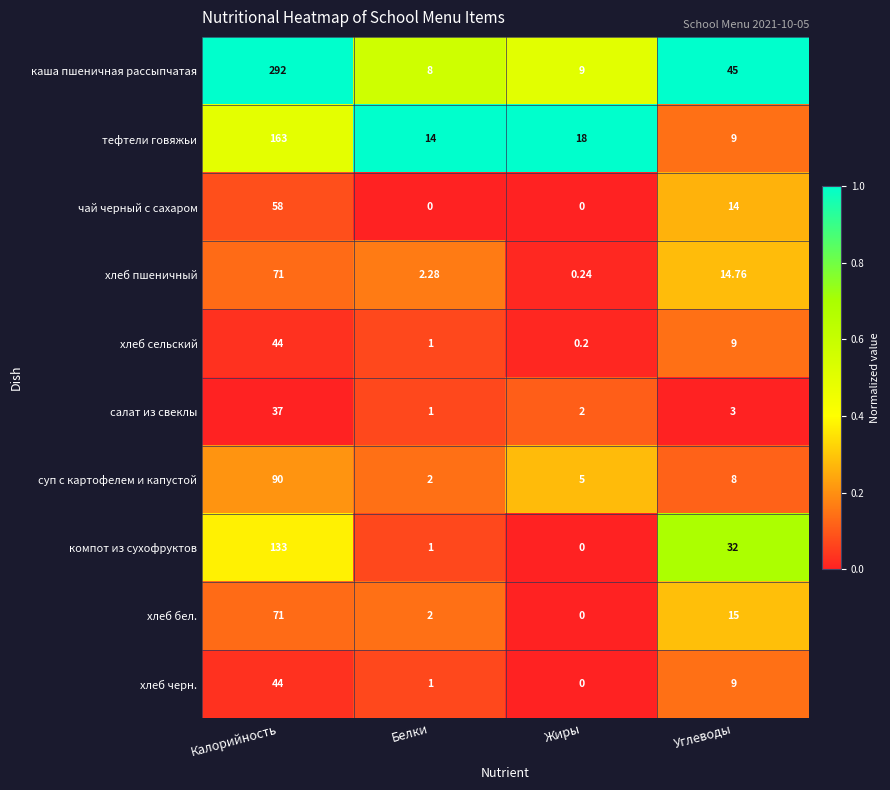

At which category is the sum across all series the highest?

Калорийность